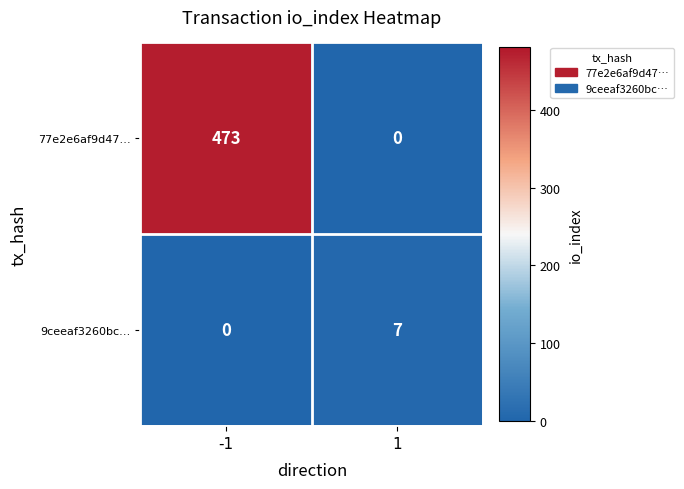

Rank the series at 1 from highest to lowest value.

9ceeaf3260bc…, 77e2e6af9d47…